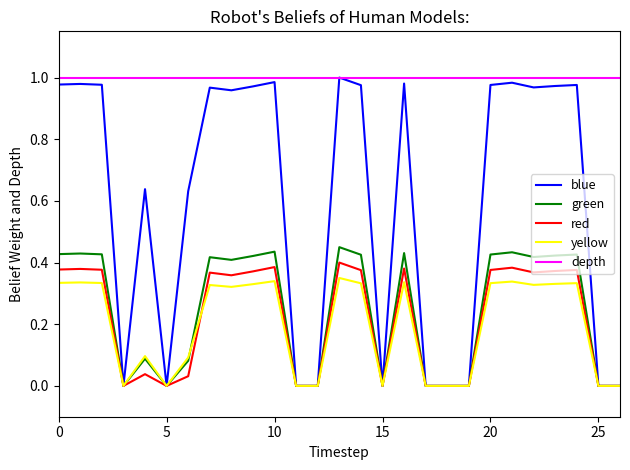

True or false: depth and yellow intersect in this chart.

False